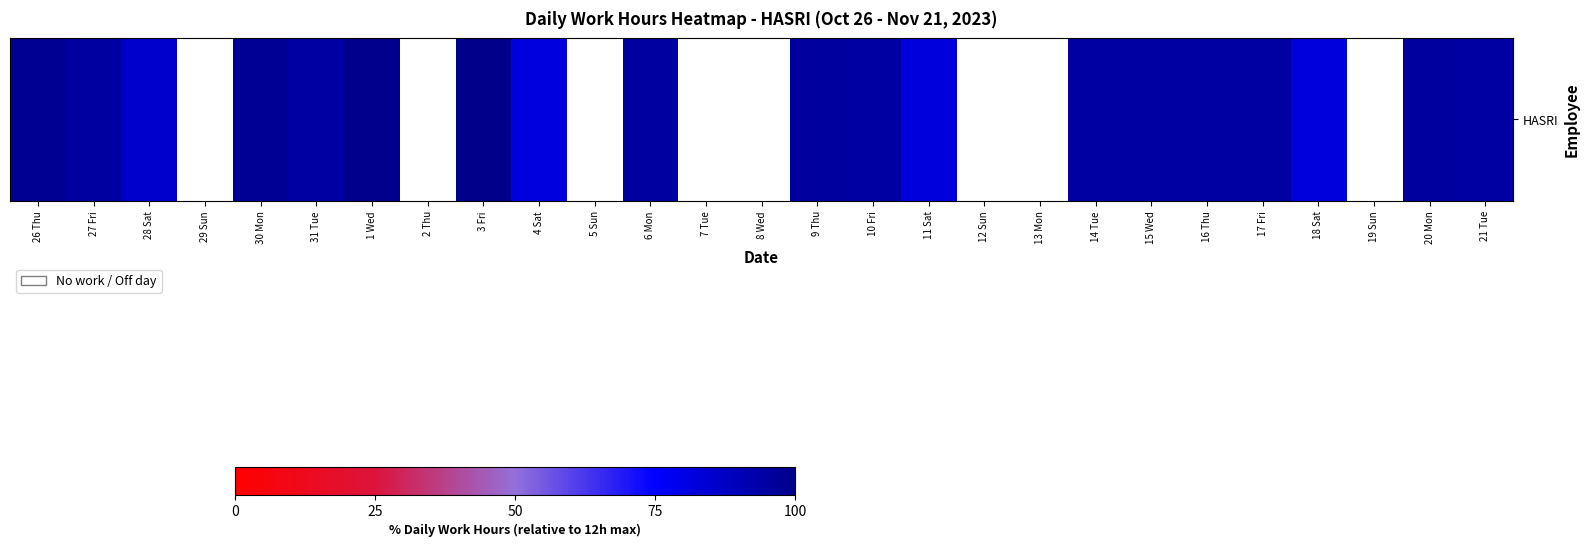

Between 31 Tue and 14 Tue, which is larger?

14 Tue